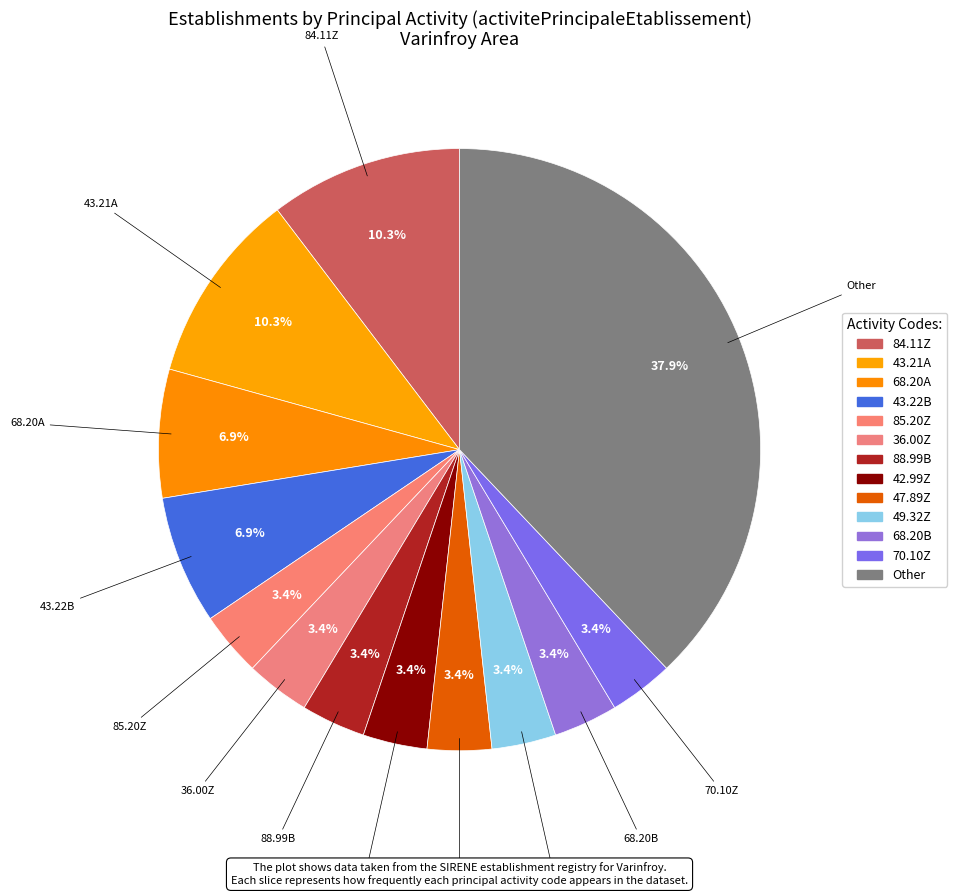

How many slices are in this pie chart?

13